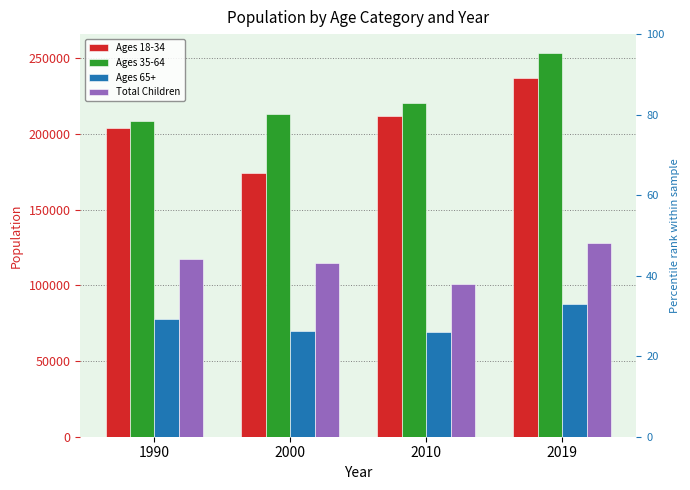

The Ages 65+ series shows 87343 at 2019. True or false?

True